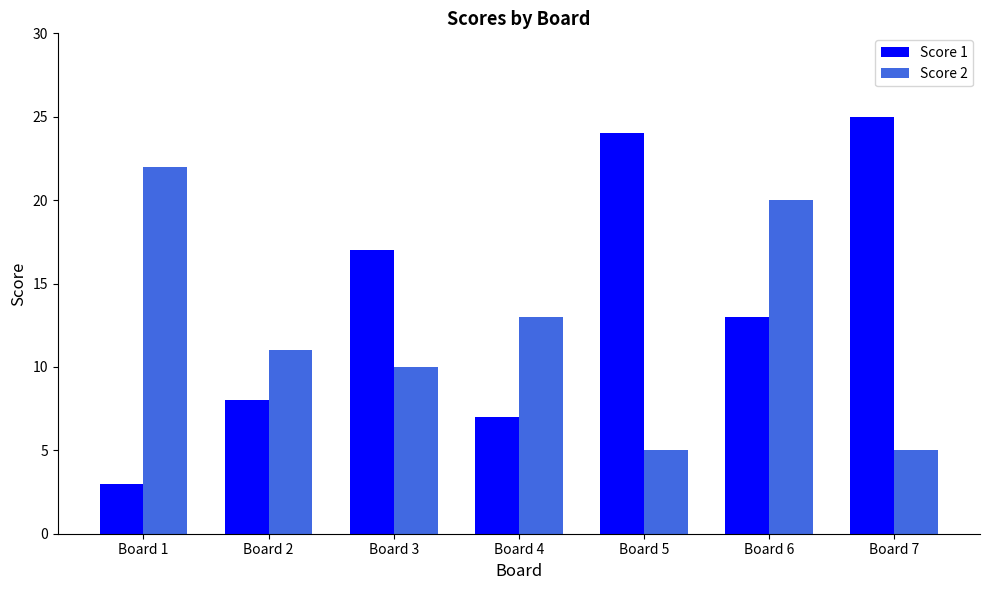

What are all the series names shown in the legend?

Score 1, Score 2